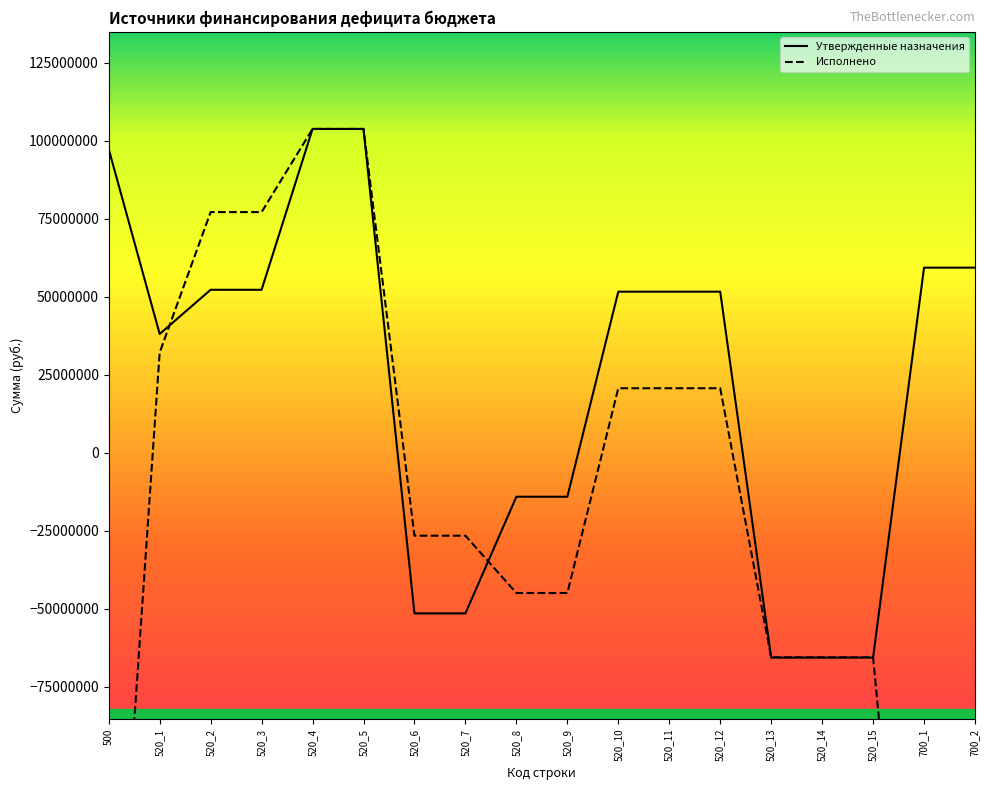

True or false: Утвержденные назначения has more than 1 interior local peaks.

False